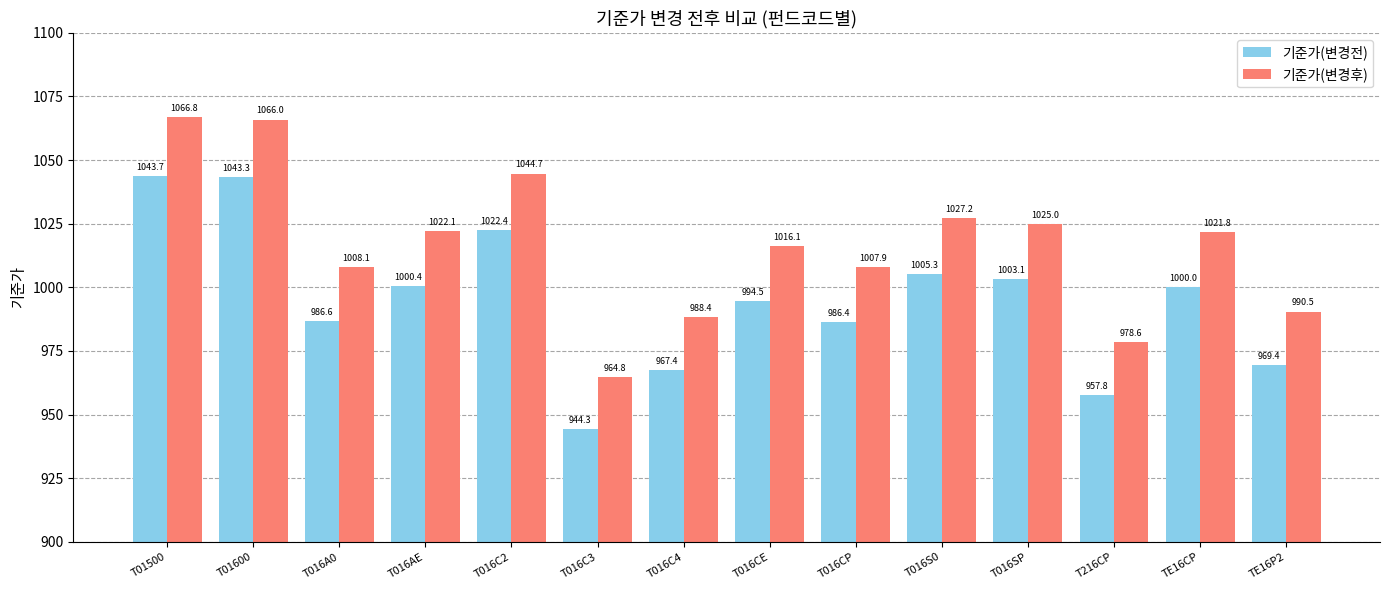

Between T016AE and T216CP, which series saw the biggest shift?

기준가(변경후)